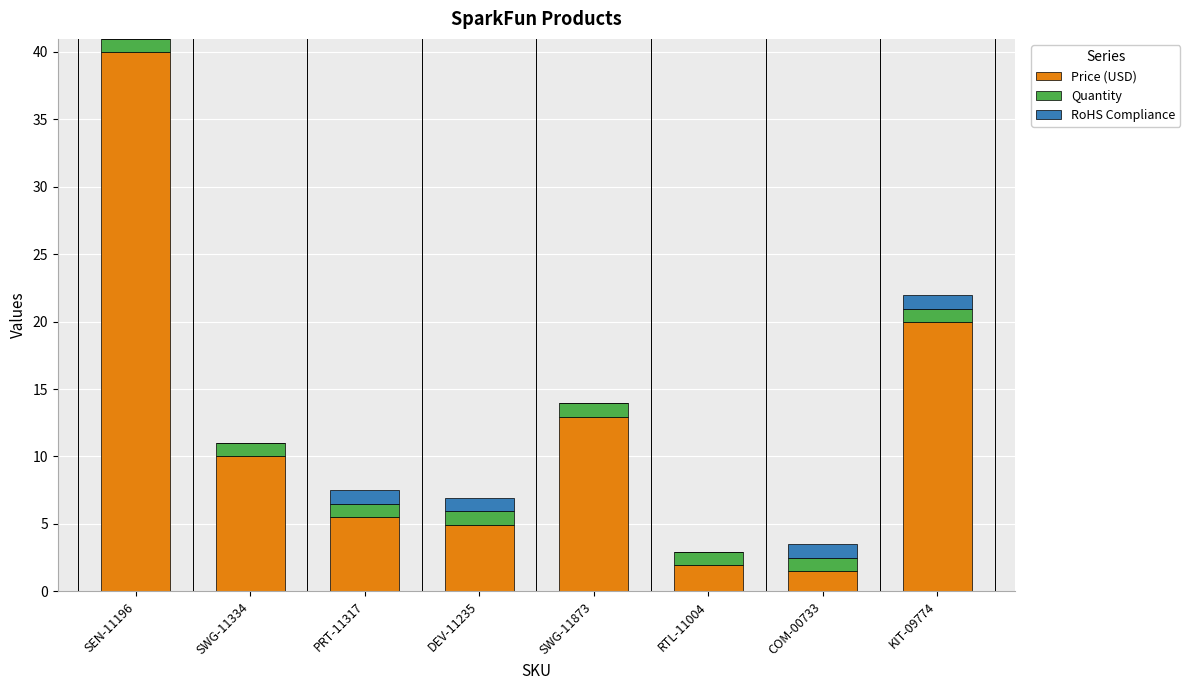

Which category has the highest value in the Price (USD) series?

SEN-11196